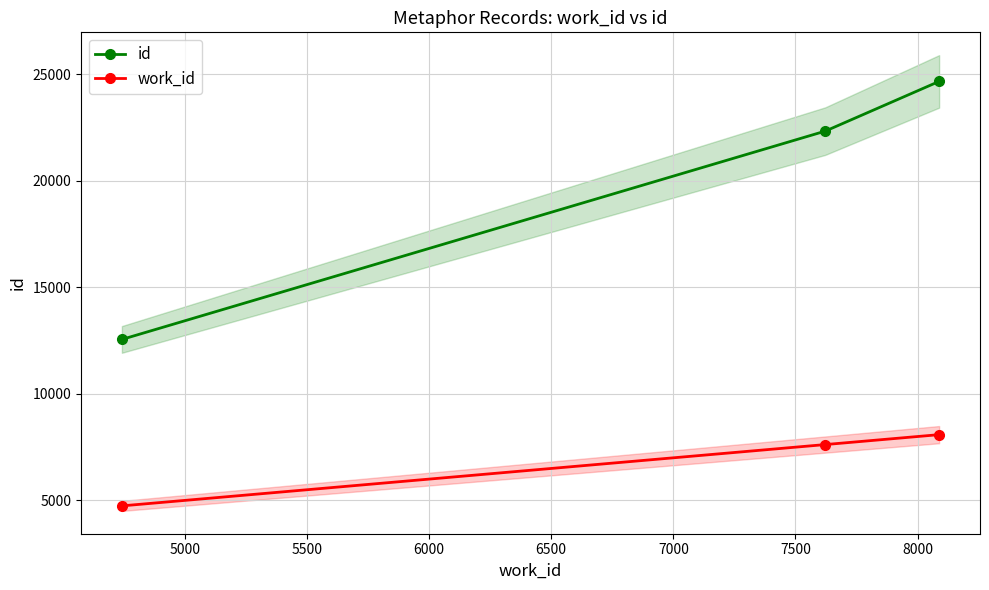

What are all the series names shown in the legend?

id, work_id